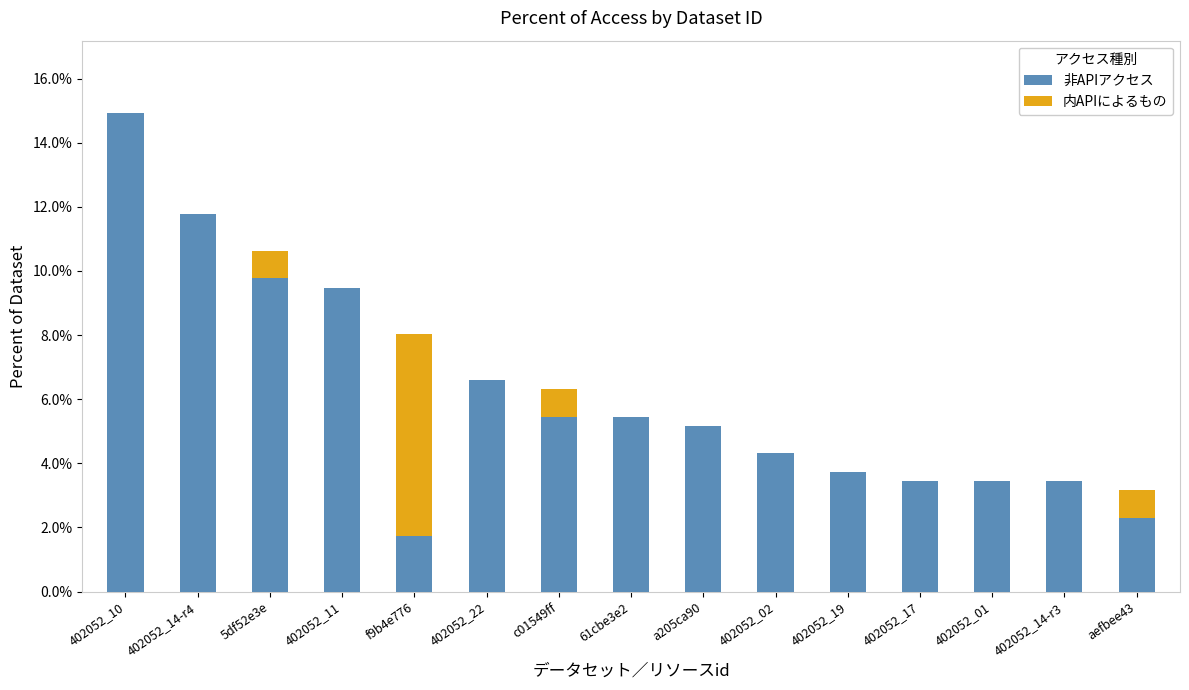

What is the difference between the second highest and second lowest values in the 内APIによるもの series?

0.9